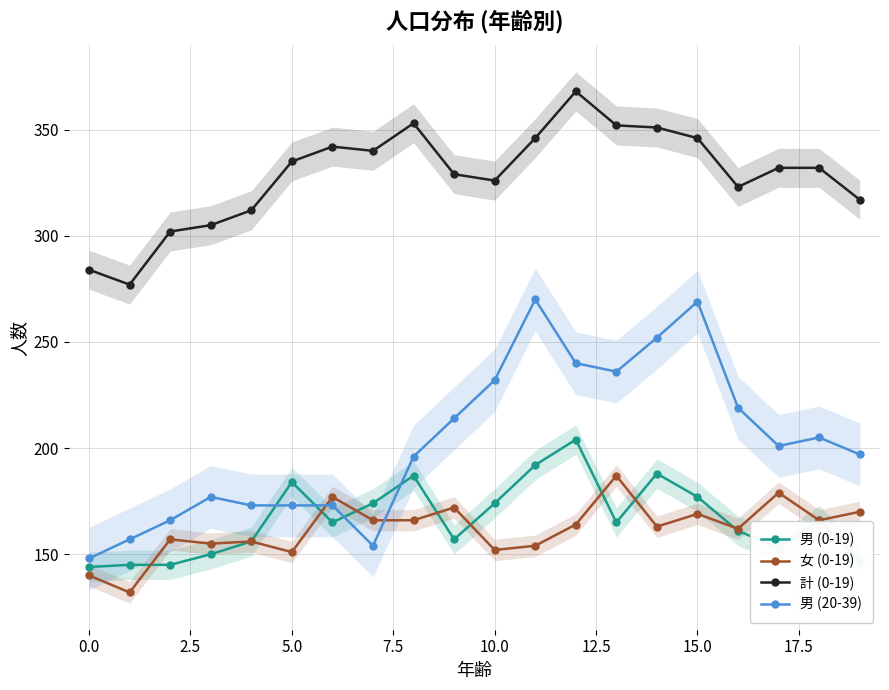

At which category does the chart reach its peak across all series?

12